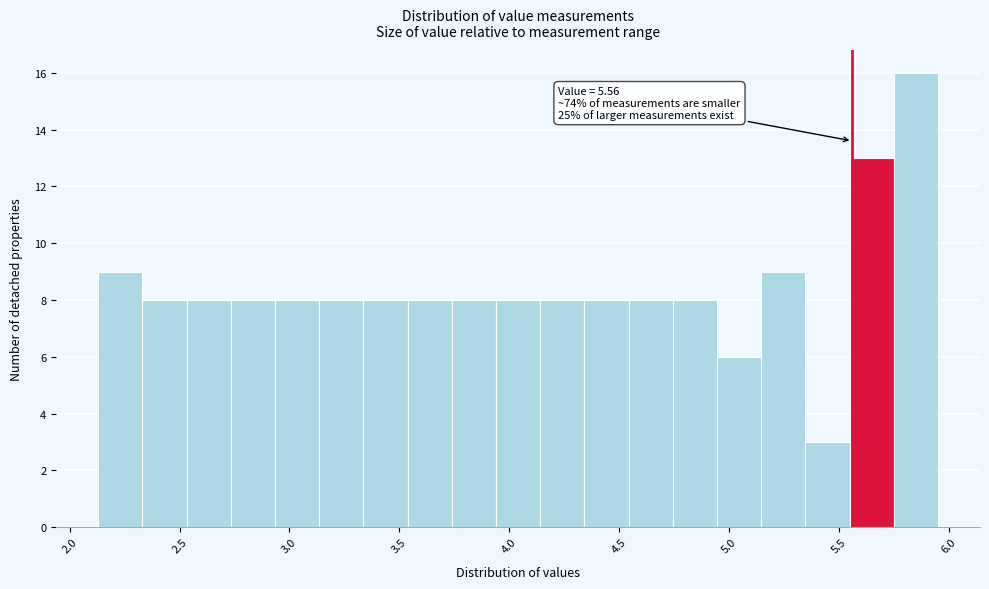

Over which range of the x-axis is the bar tallest?

5.75 to 5.95